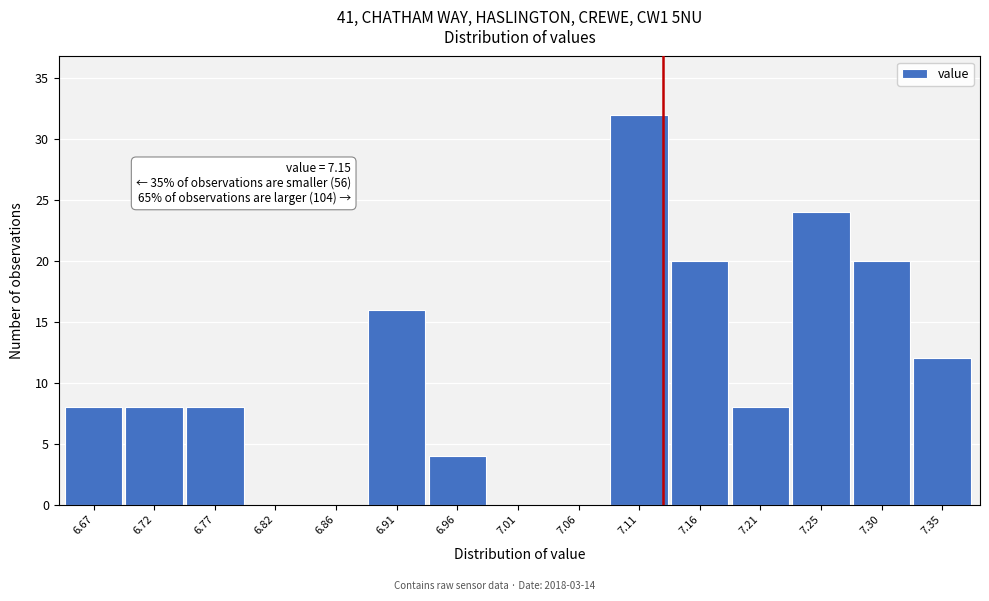

Reading left to right, list all the values displayed in this chart.

6.67=8	6.72=8	6.77=8	6.82=0	6.86=0	6.91=16	6.96=4	7.01=0	7.06=0	7.11=32	7.16=20	7.21=8	7.25=24	7.30=20	7.35=12